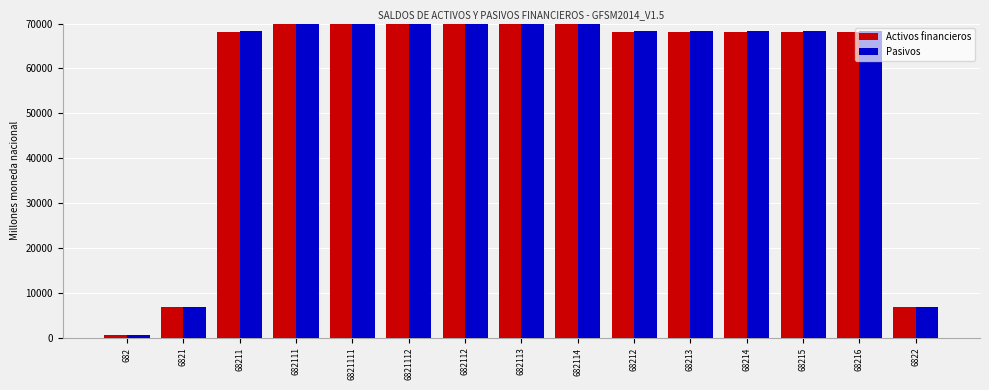

What is the total value across all series at 68214?

136528